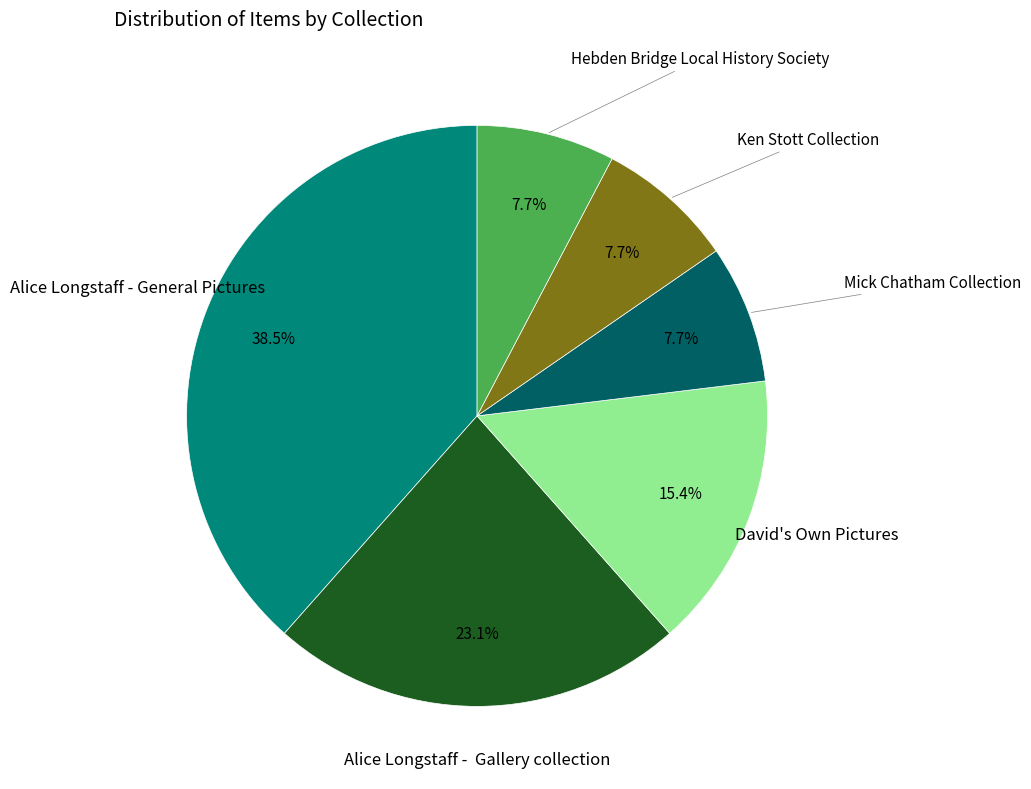

How many segments does this pie chart have?

6